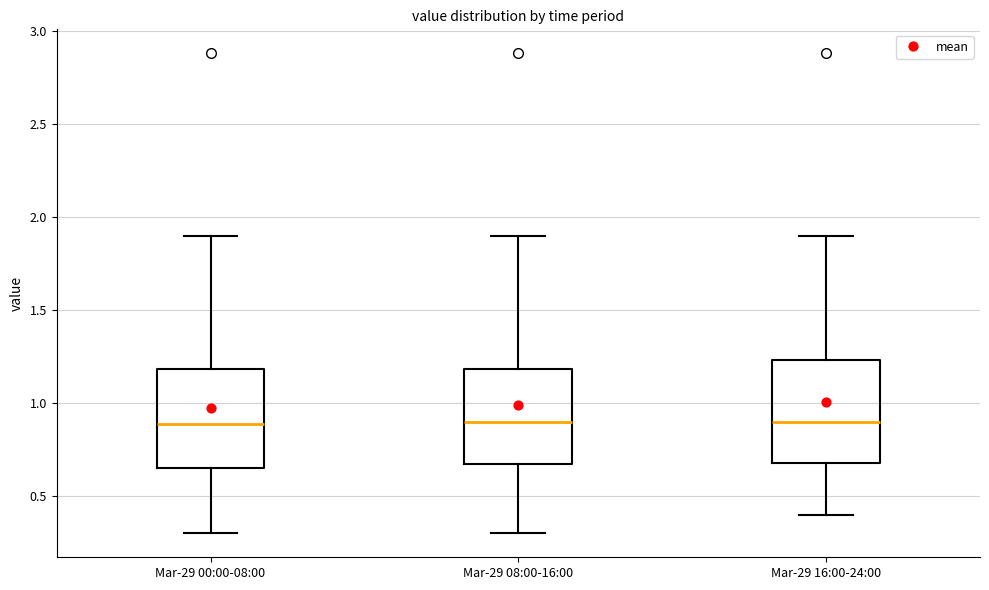

Reading left to right, read every box against the y-axis: the position of its median line, the range the box covers, and the ends of its whiskers. The values are not printed on the chart, so give them approximately, as read against the axis.

Mar-29 00:00-08:00: median 0.90, box 0.65 to 1.20, whiskers 0.30 to 1.90
Mar-29 08:00-16:00: median 0.90, box 0.65 to 1.20, whiskers 0.30 to 1.90
Mar-29 16:00-24:00: median 0.90, box 0.70 to 1.25, whiskers 0.40 to 1.90